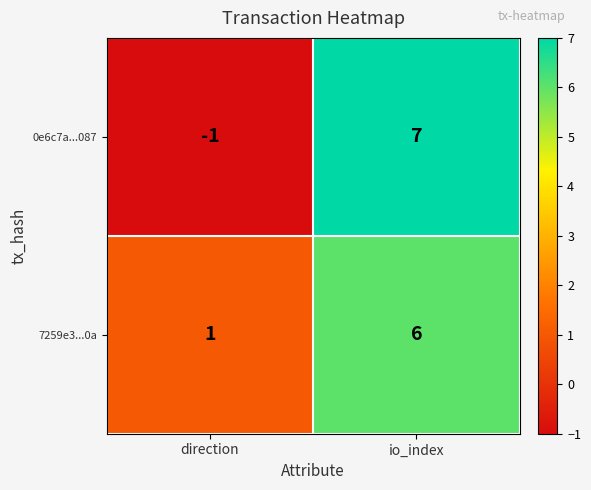

At which category is the sum across all series the highest?

io_index